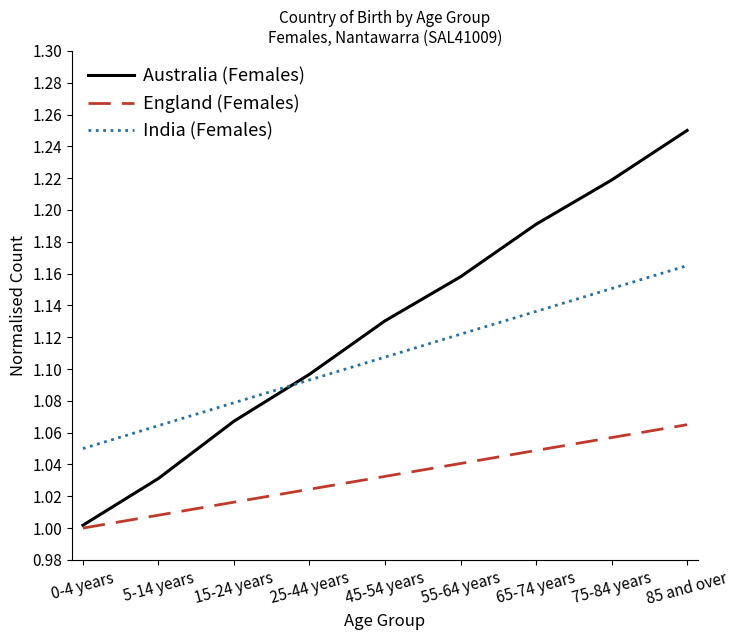

How many distinct data groups are displayed?

3